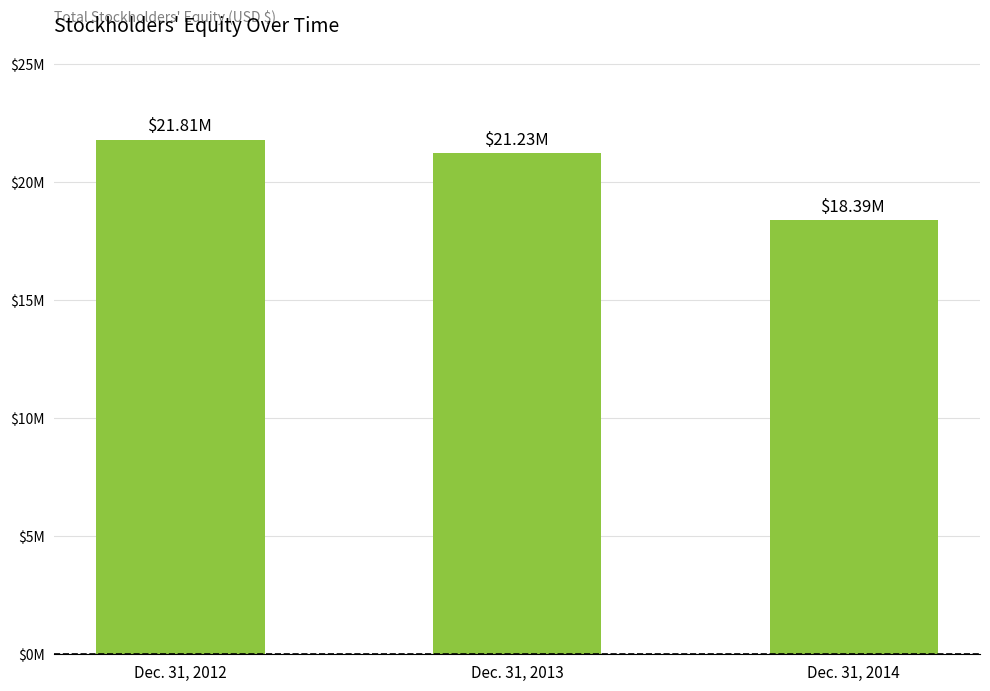

What is the smallest value displayed?

18391000